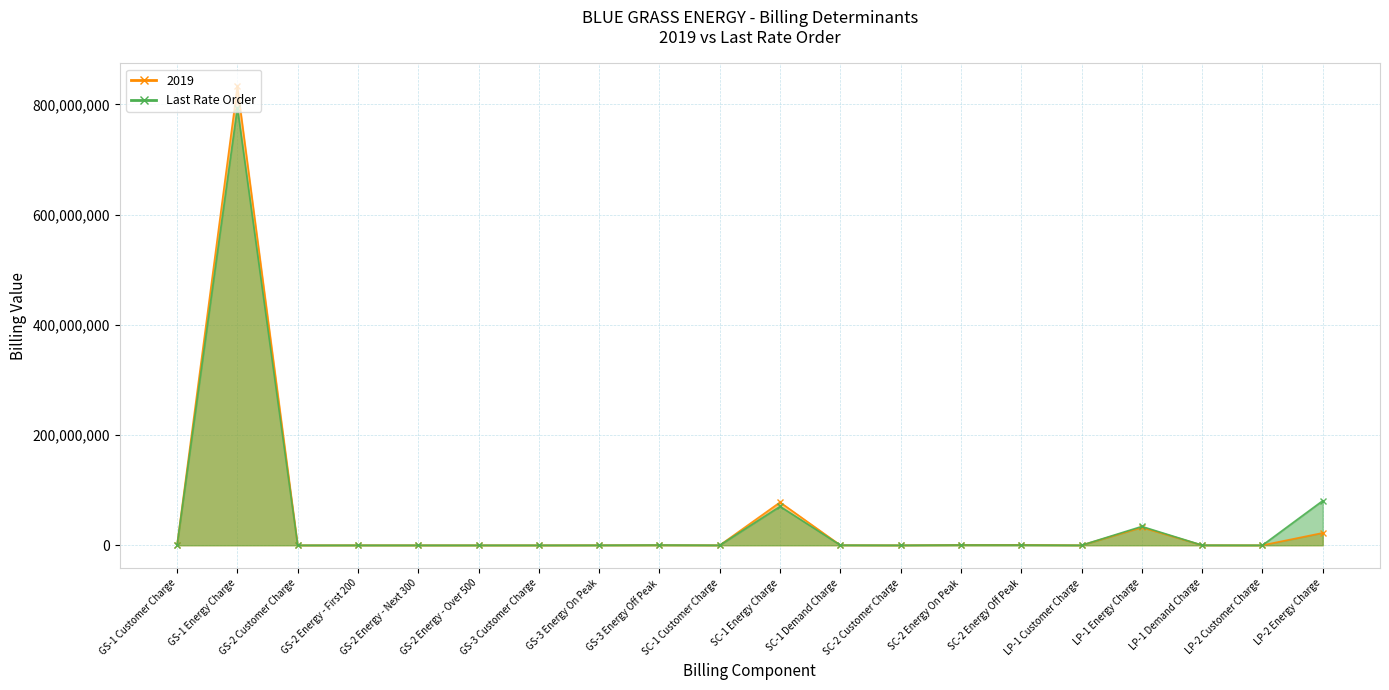

What is the difference between the highest and lowest values at GS-2 Energy - Next 300?

21651